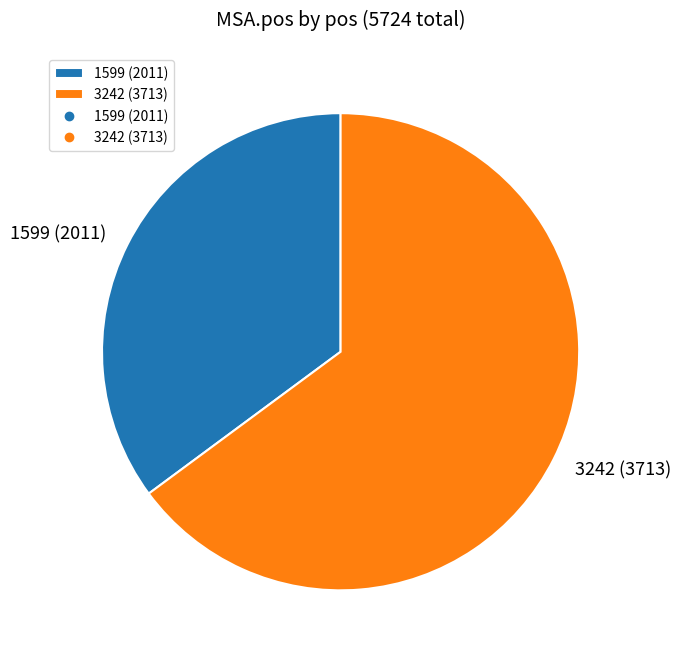

The 3242 slice represents 65% of the pie. True or false?

True